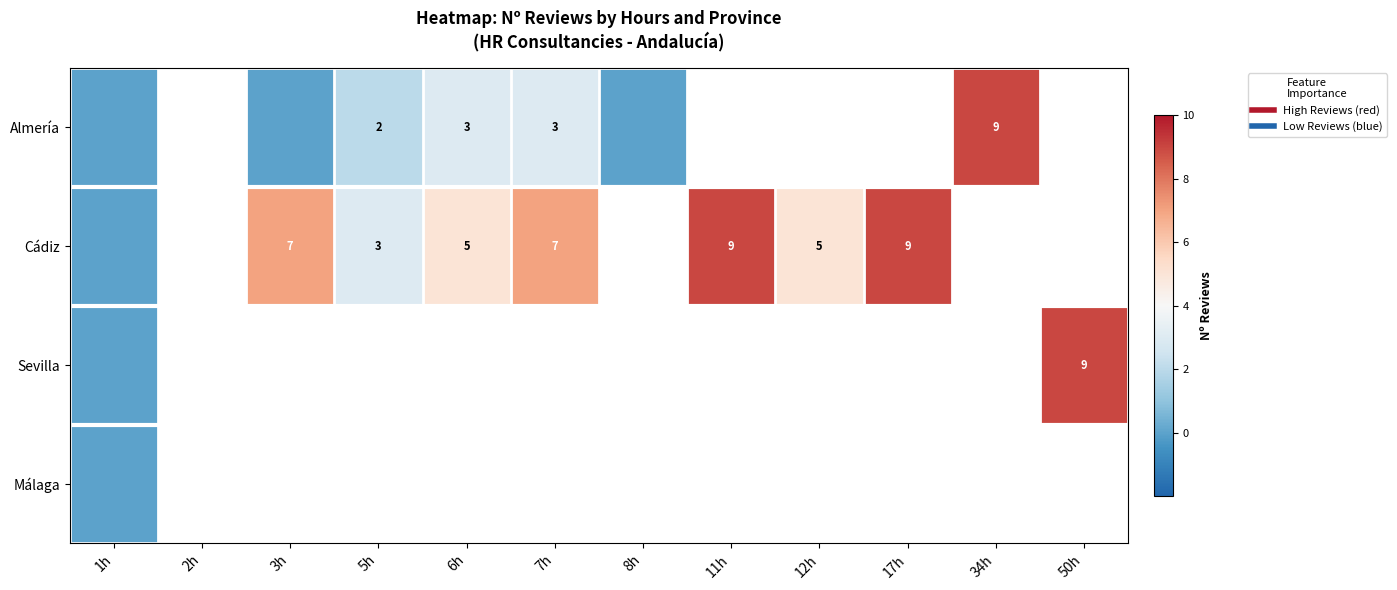

List the series in order of their peak value, highest first.

Almería, Cádiz, Sevilla, Málaga